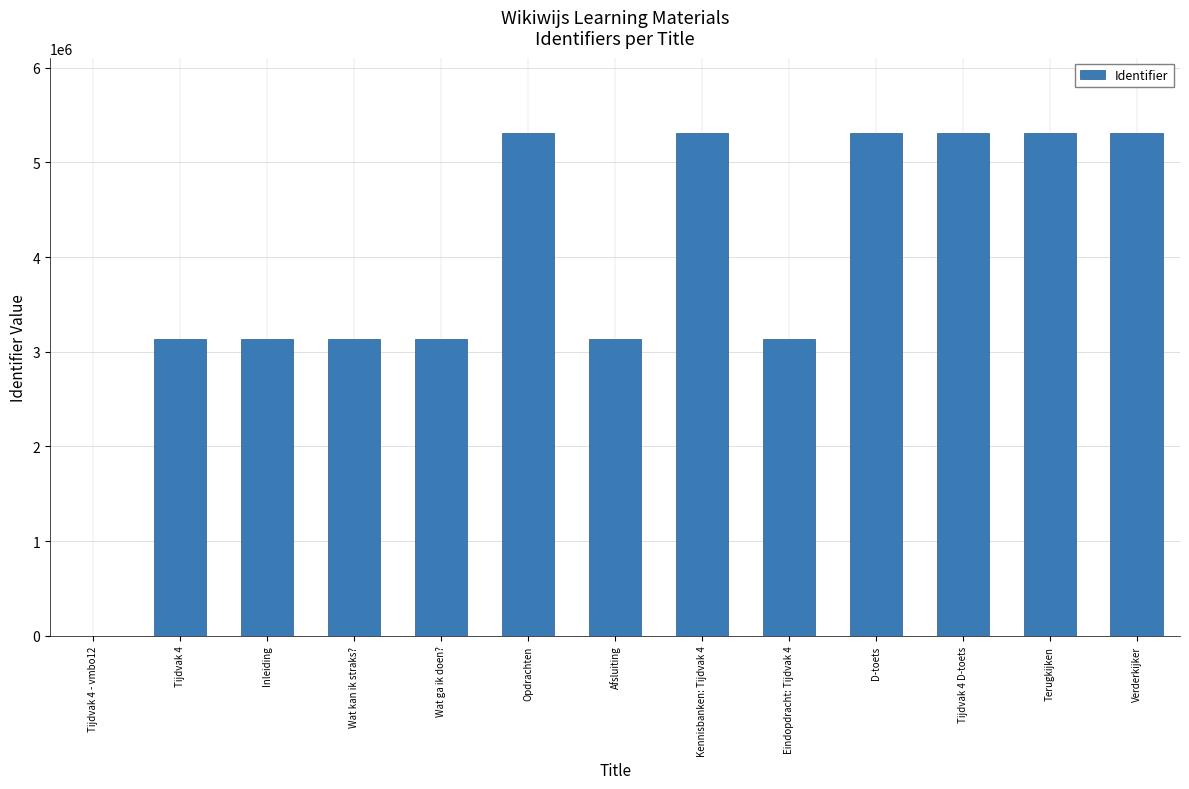

The chart shows a value of 3134222 at Afsluiting. True or false?

True